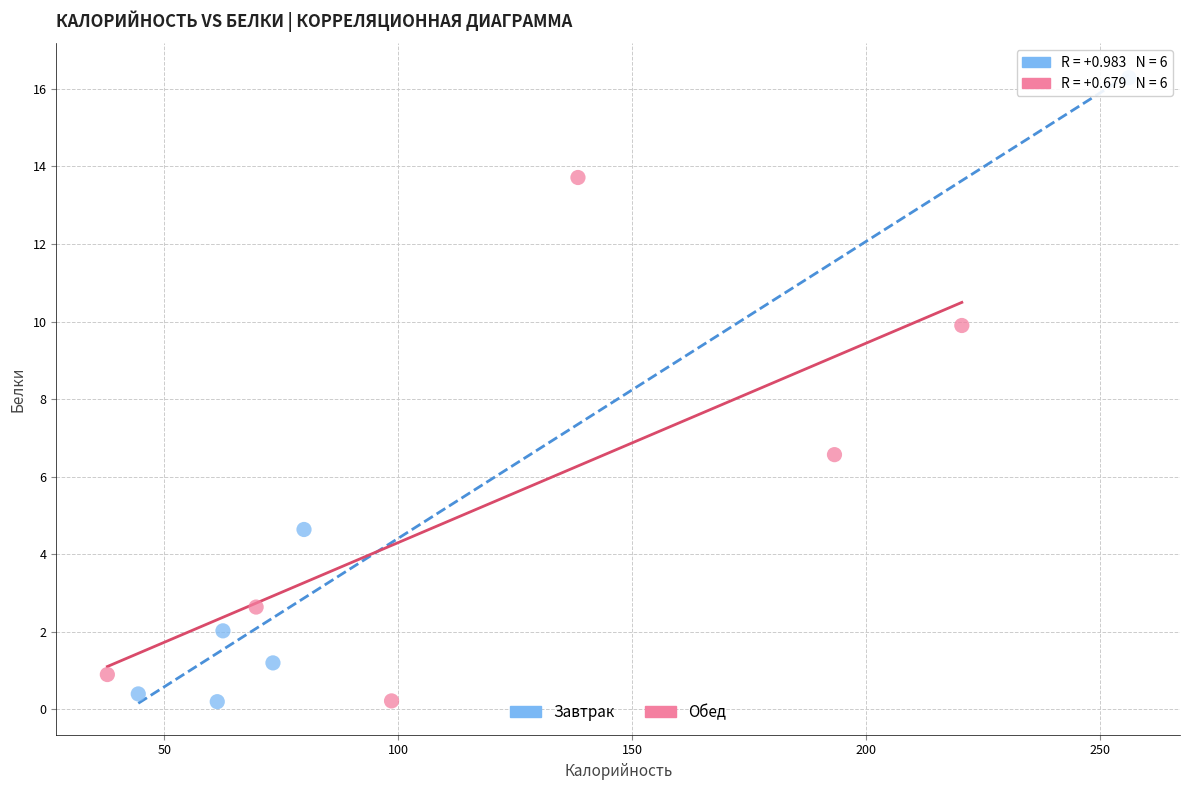

Which series has the largest Y range (max minus min)?

Завтрак